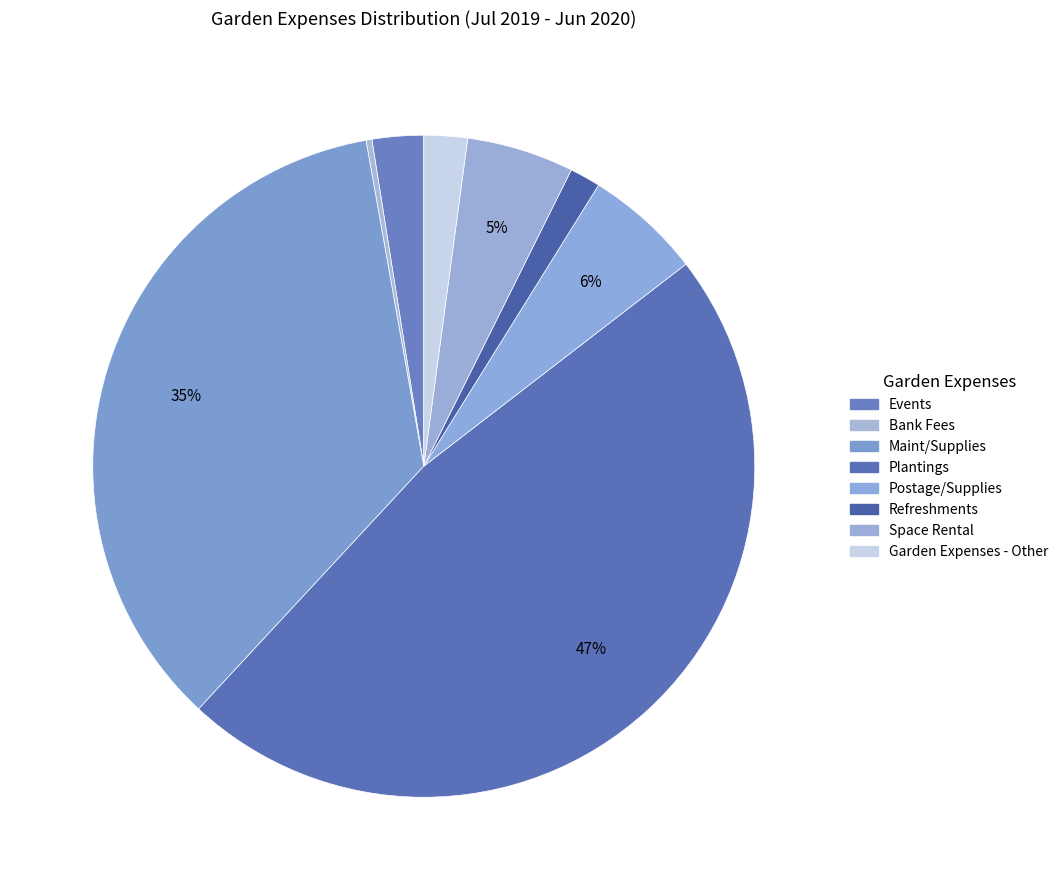

Rank the categories by value from lowest to highest.

Bank Fees, Refreshments, Garden Expenses - Other, Events, Space Rental, Postage/Supplies, Maint/Supplies, Plantings